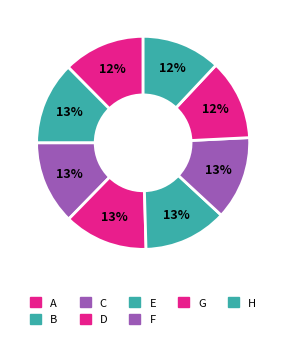

Is it true that D is 7% of the pie?

False